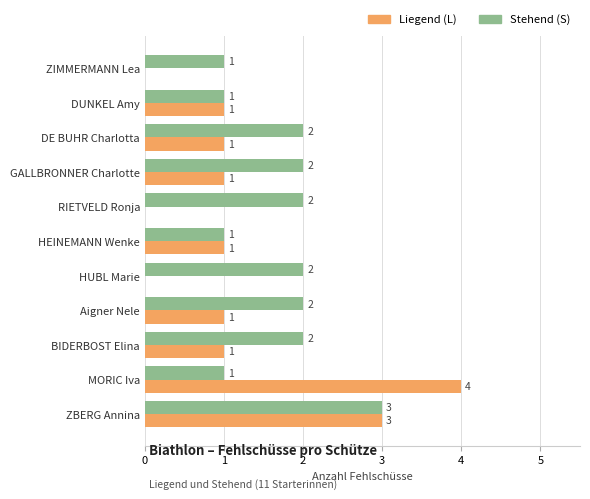

How many series are shown in this chart?

2